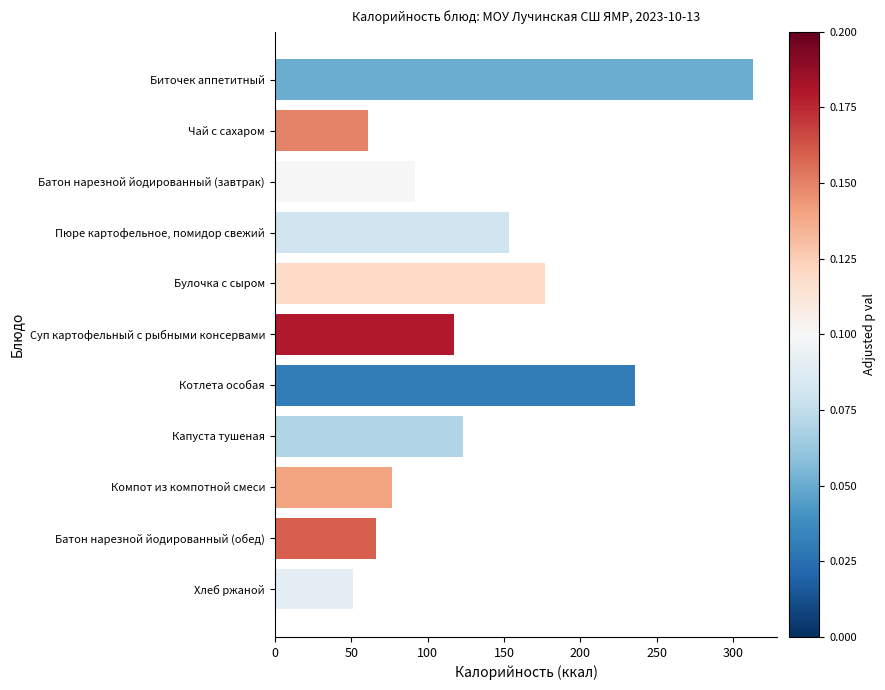

Is it true that the value at Биточек аппетитный is 313?

True